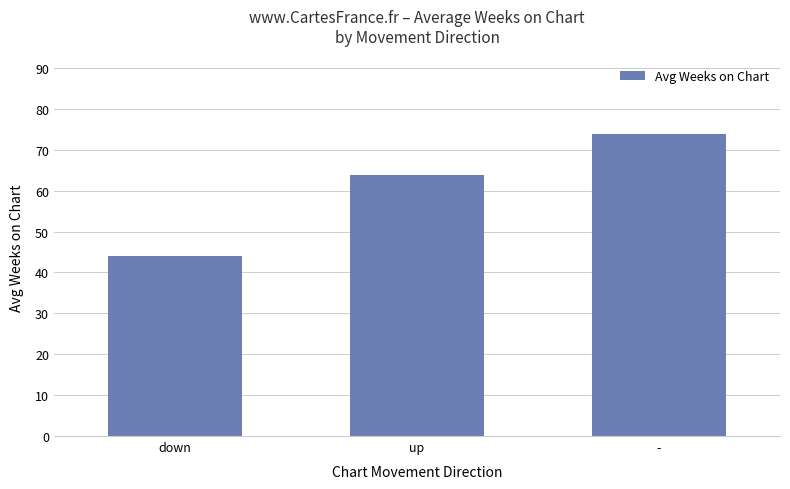

True or false: the data shows 44.0 at down.

True